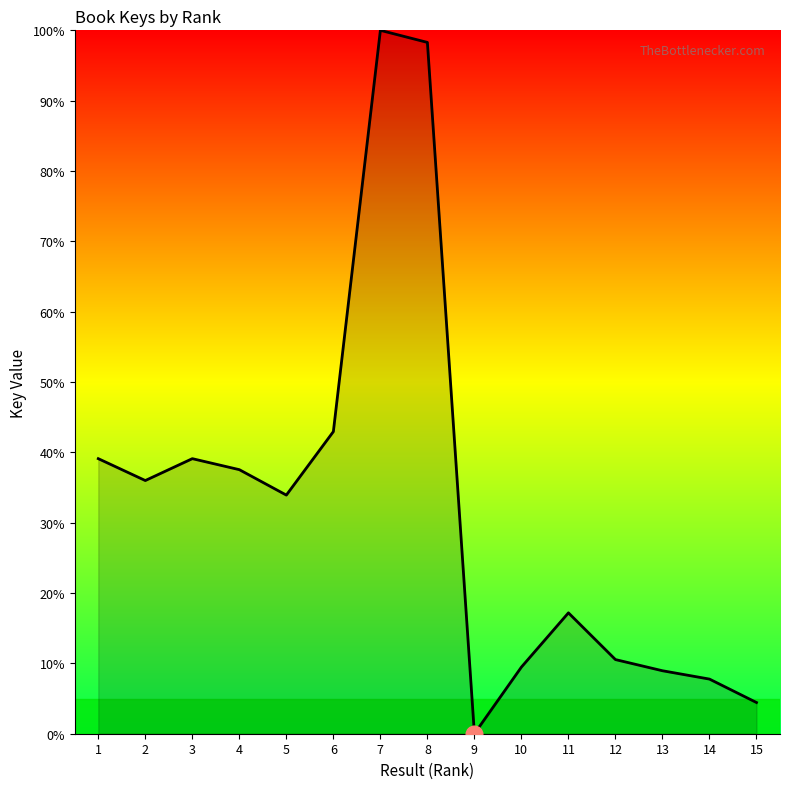

What is the ratio of the value at 13 to the value at 15?

2.0